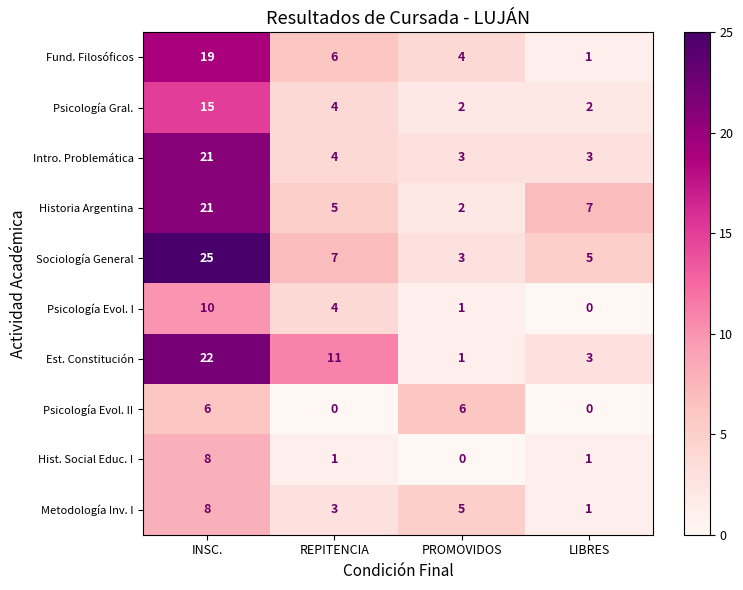

Which series has the largest range (max minus min)?

Sociología General